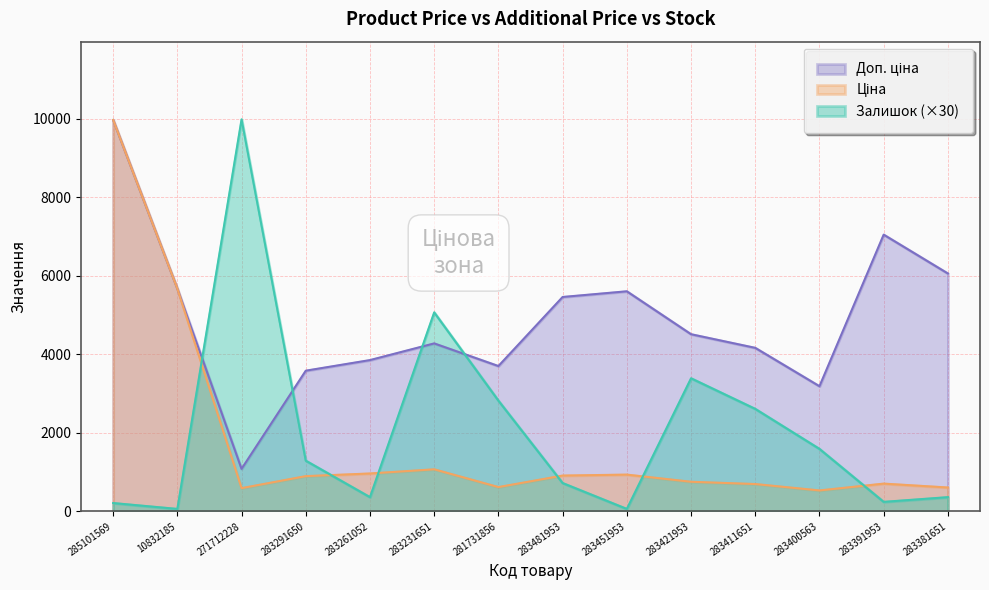

What are all the series names shown in the legend?

Ціна, Доп. ціна, Залишок